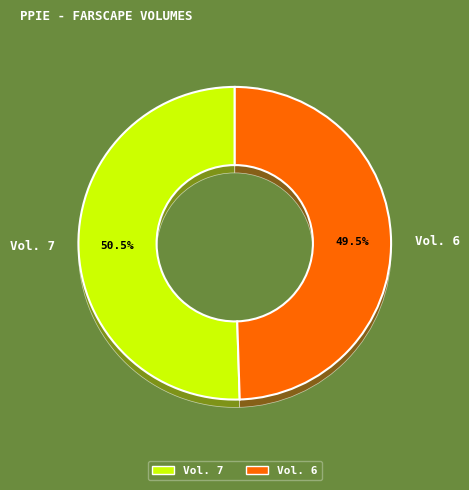

Does Vol. 6 represent more than half of the total?

No